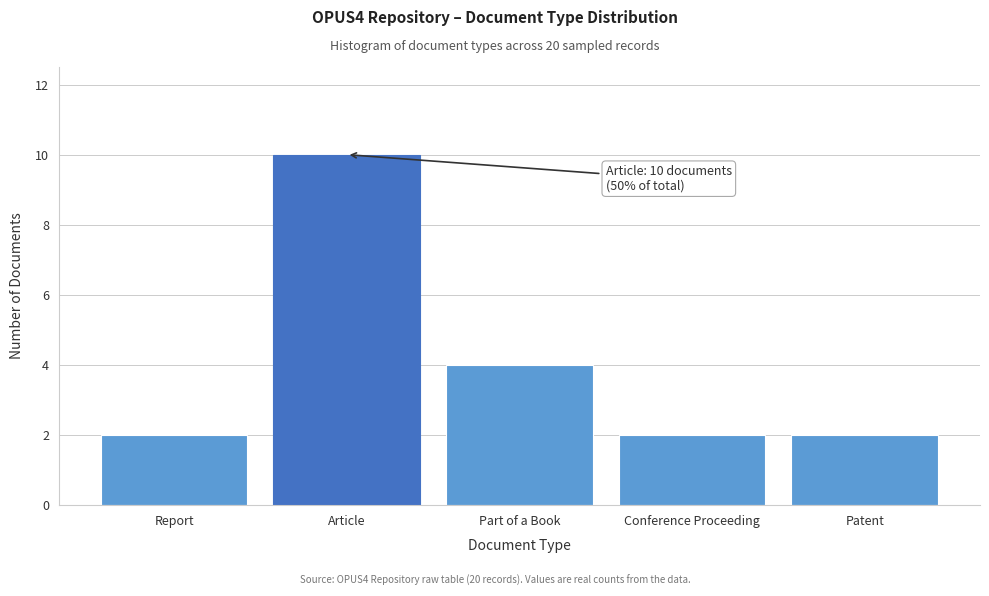

Reading left to right, extract all data points from this chart.

Report=2	Article=10	Part of a Book=4	Conference Proceeding=2	Patent=2